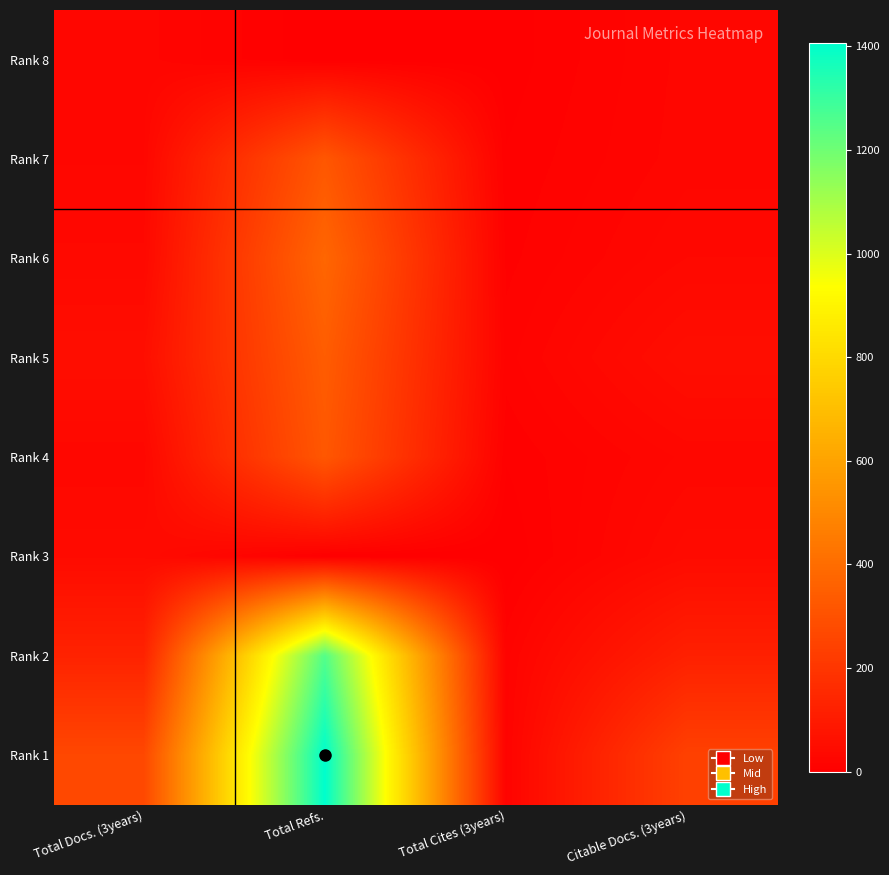

What is the total value across all series at Total Refs.?

4019